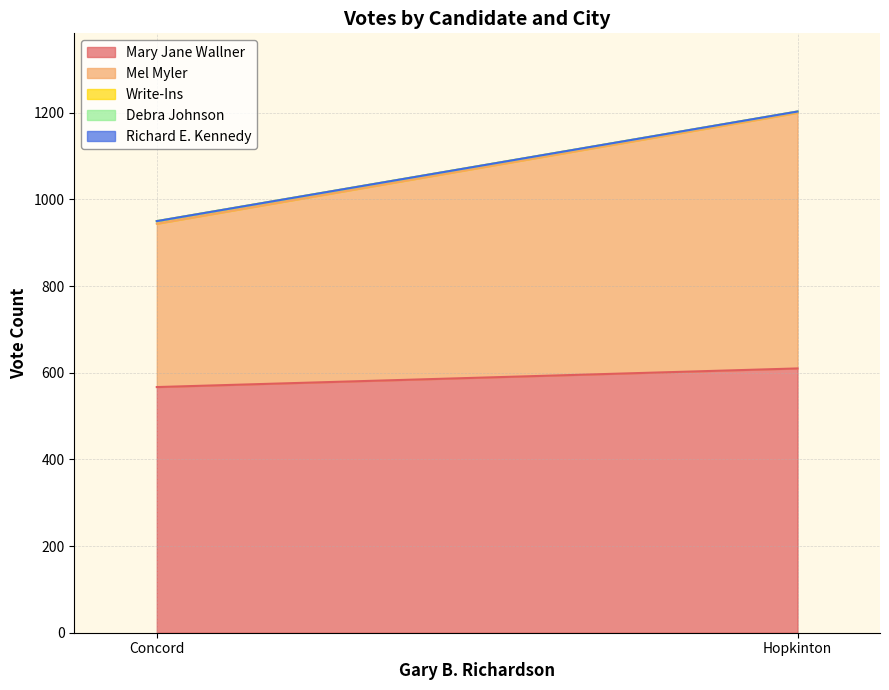

What is the total value across all series at Concord?

950